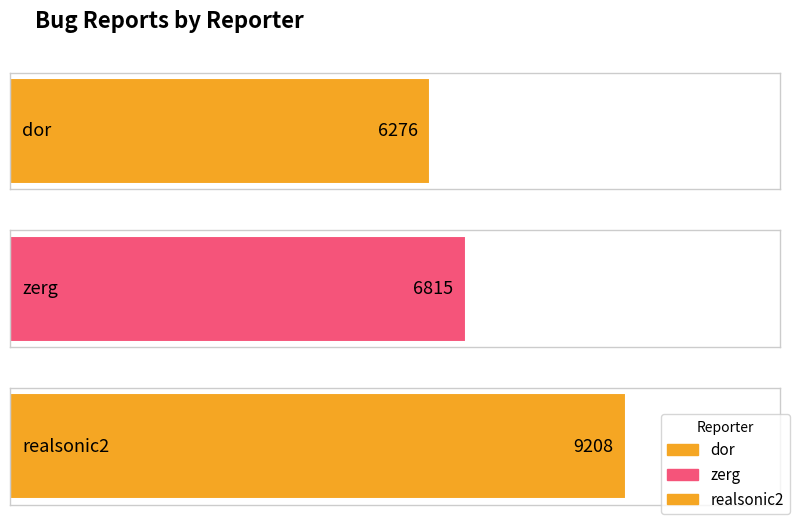

Count the values in the range 6276 to 9208.

3